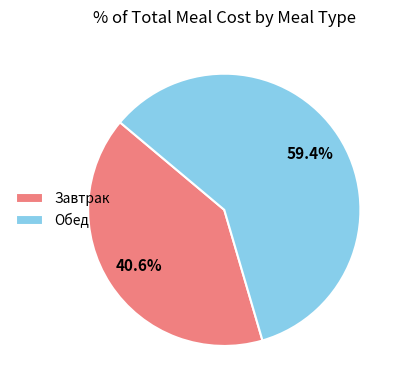

How many slices are in this pie chart?

2